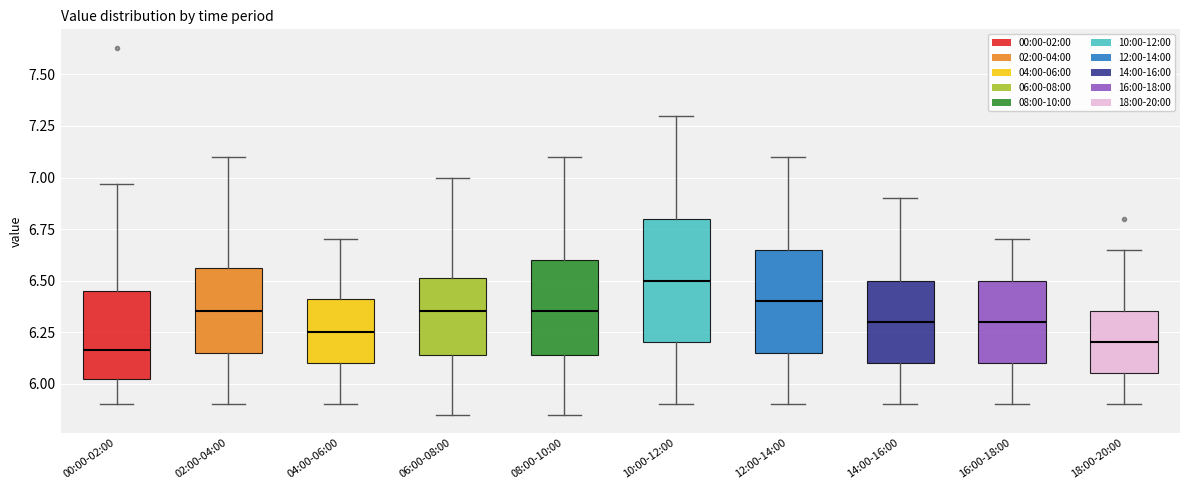

Which box's median line is the highest?

10:00-12:00